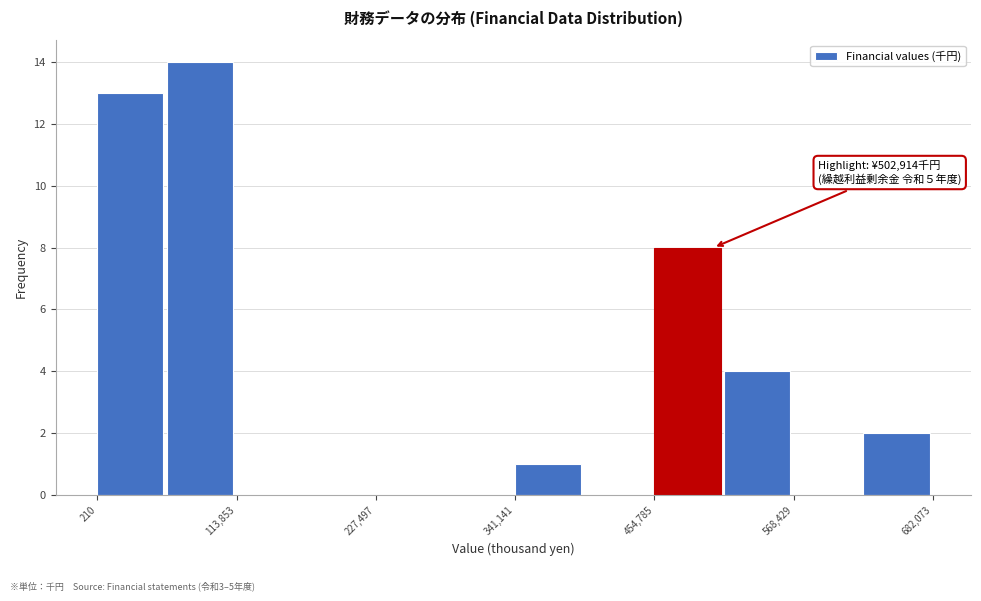

Read against the x-axis, roughly where is the centre of the tallest bar?

80000